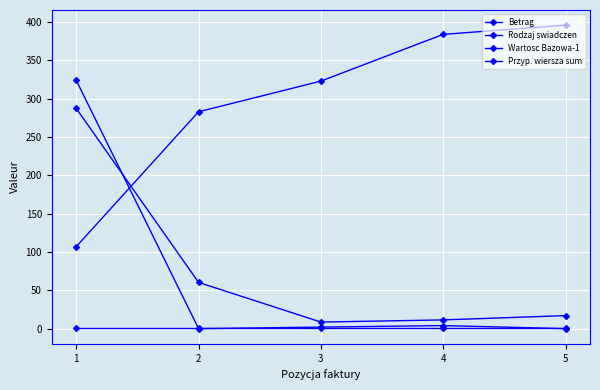

How many lines are shown in the chart?

4